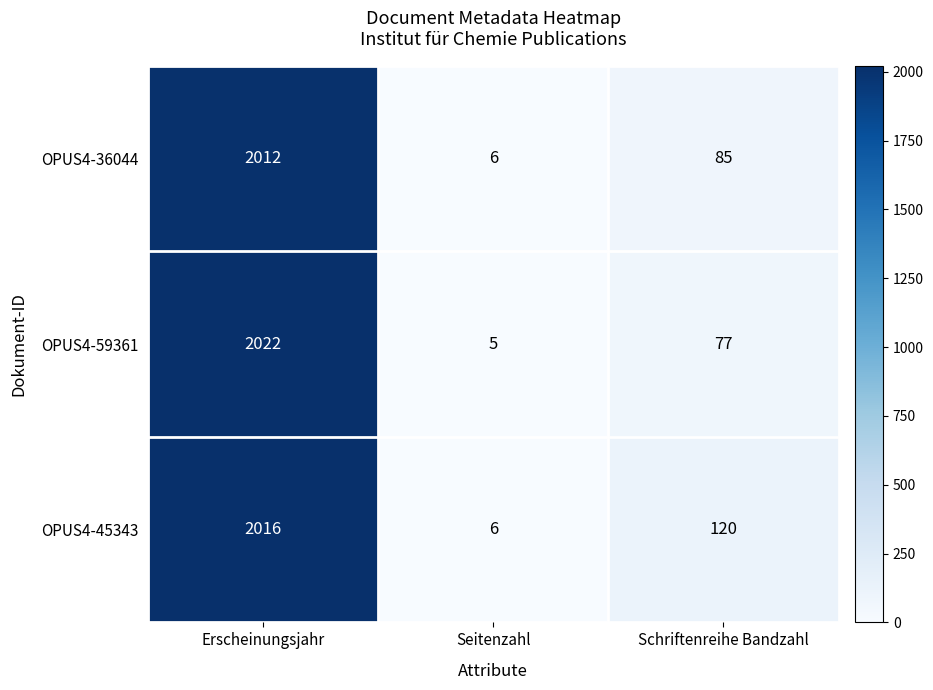

Between Erscheinungsjahr and Seitenzahl, which series saw the biggest shift?

OPUS4-59361